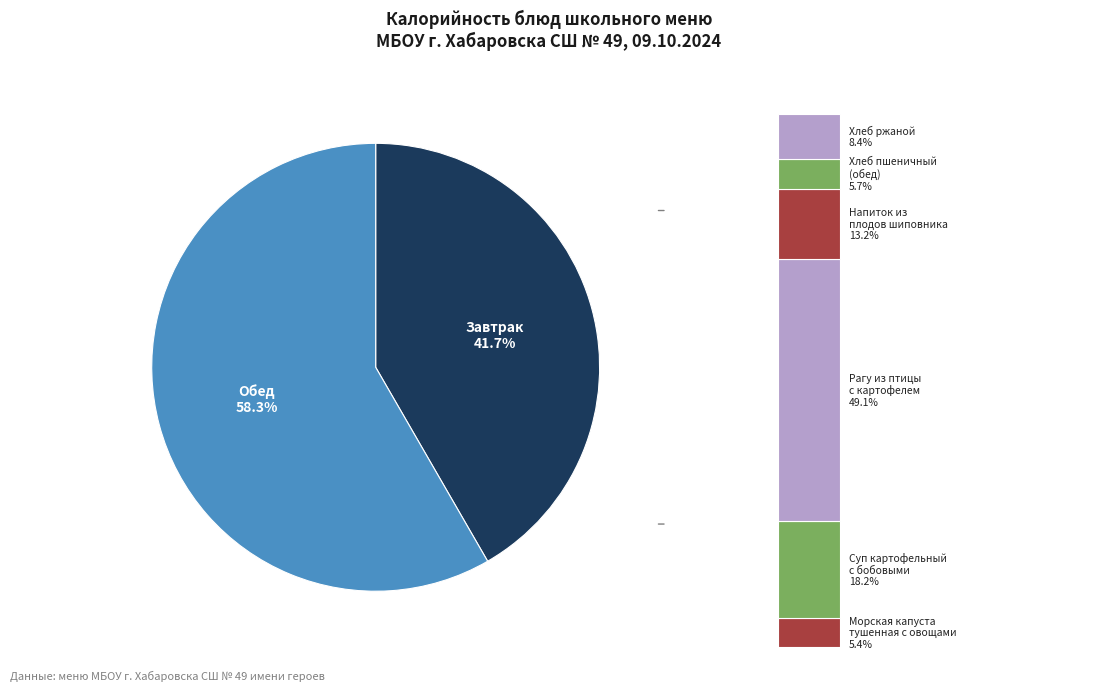

Does Хлеб пшеничный (обед) account for over 50% of the chart?

No